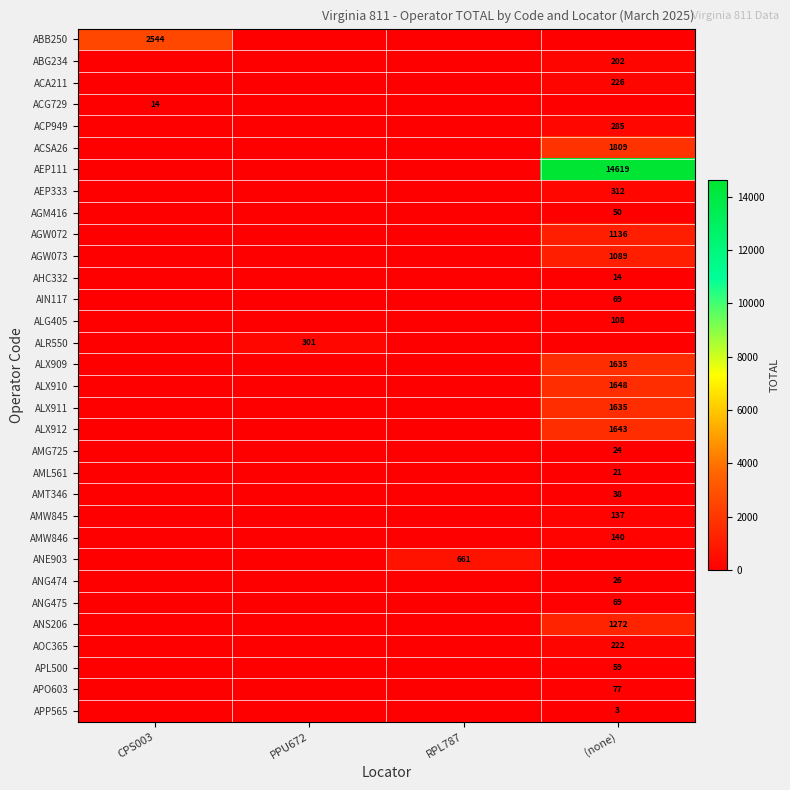

The ACG729 series shows 14 at CPS003. True or false?

True